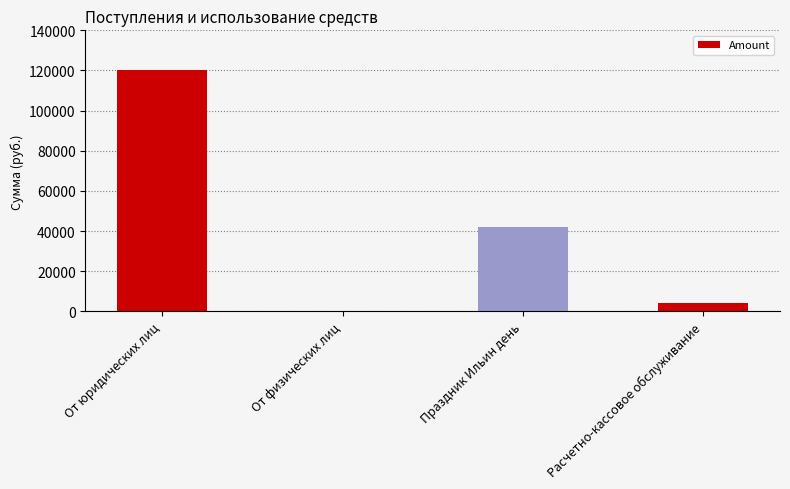

Are the bars horizontal?

No